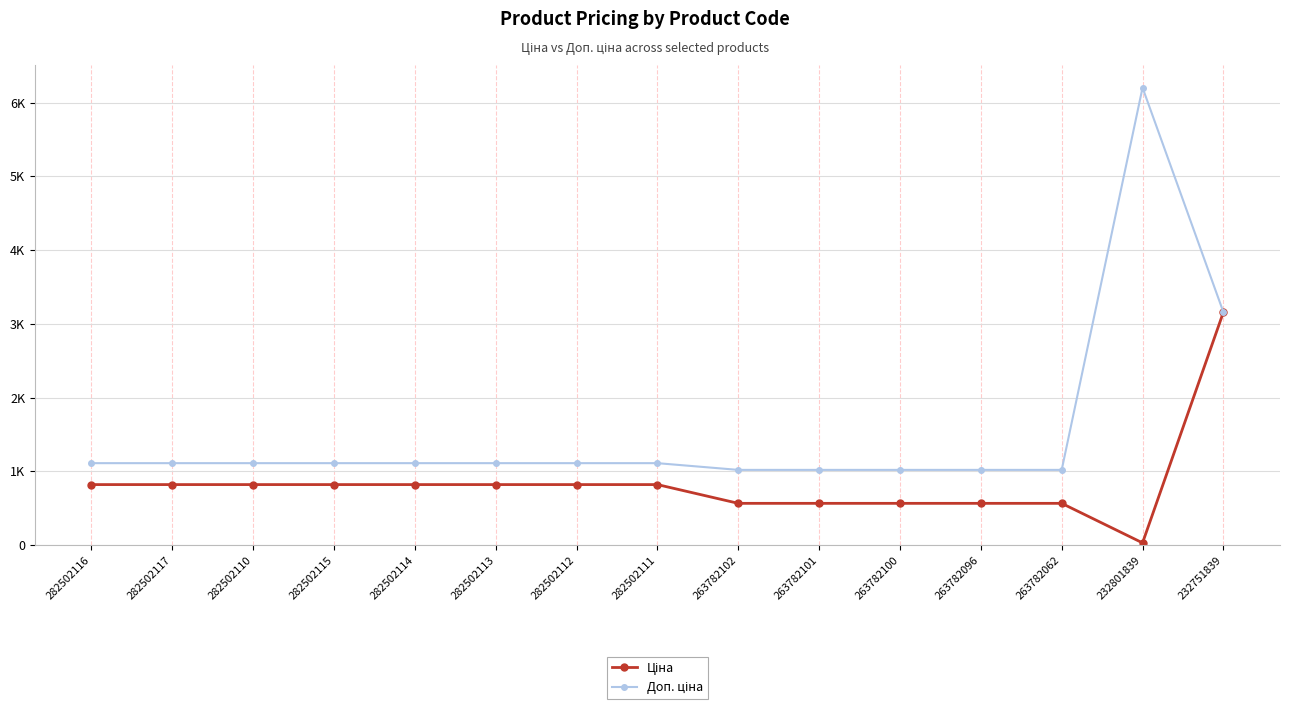

Read the Ціна value at 282502113.

818.5